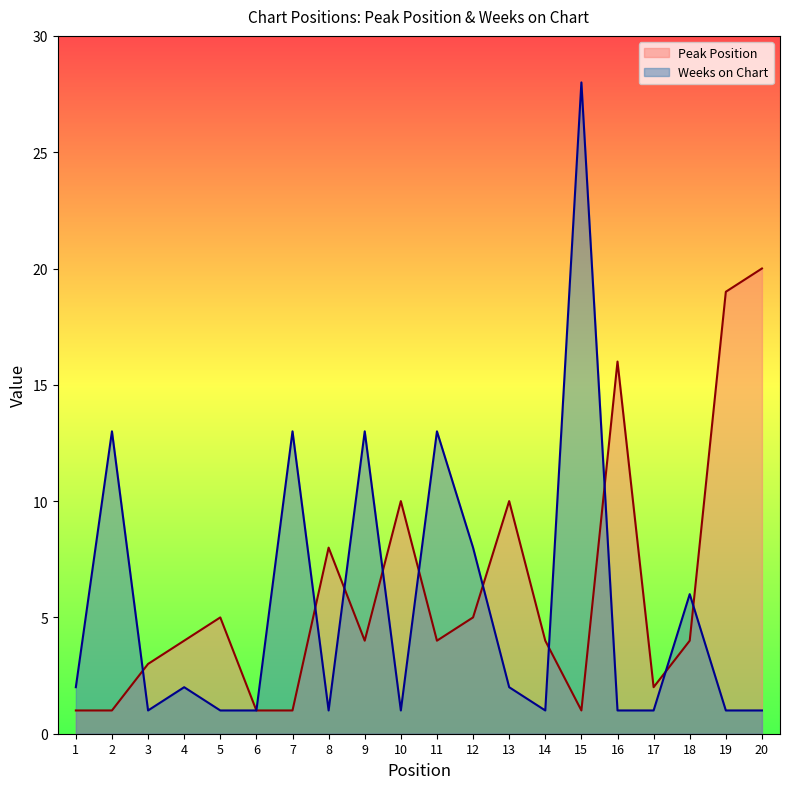

What is the difference between the maximum and minimum values in the Weeks on Chart series?

27